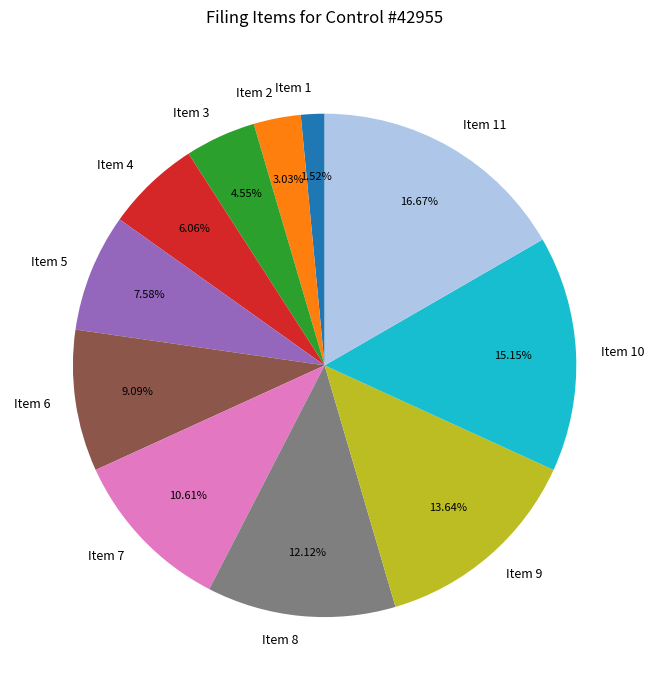

Does Item 8 account for over 50% of the chart?

No